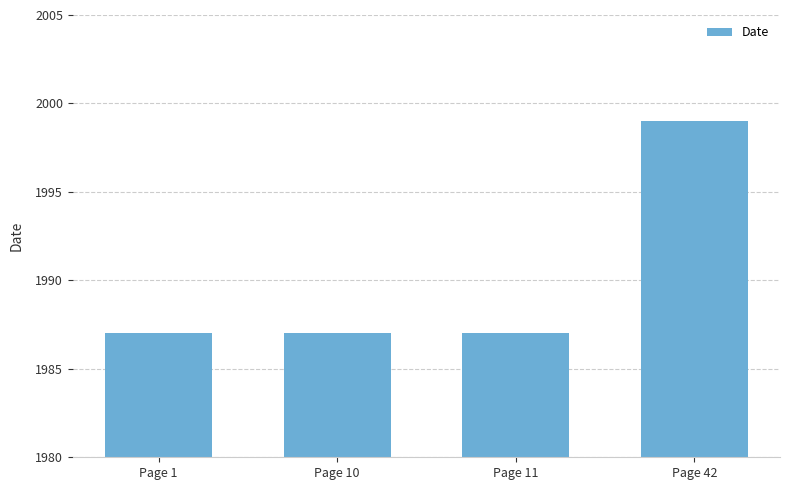

What is the value of the 4th bar from the left?

1999